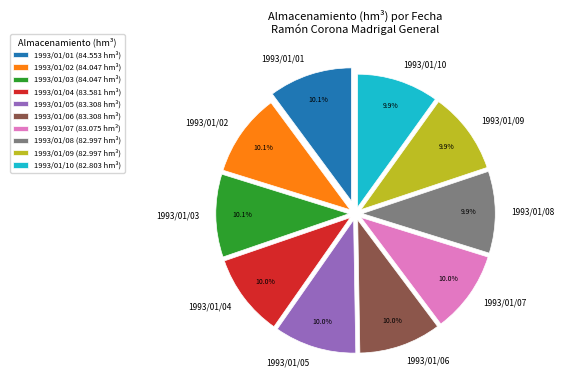

Count the number of slices in the pie.

10